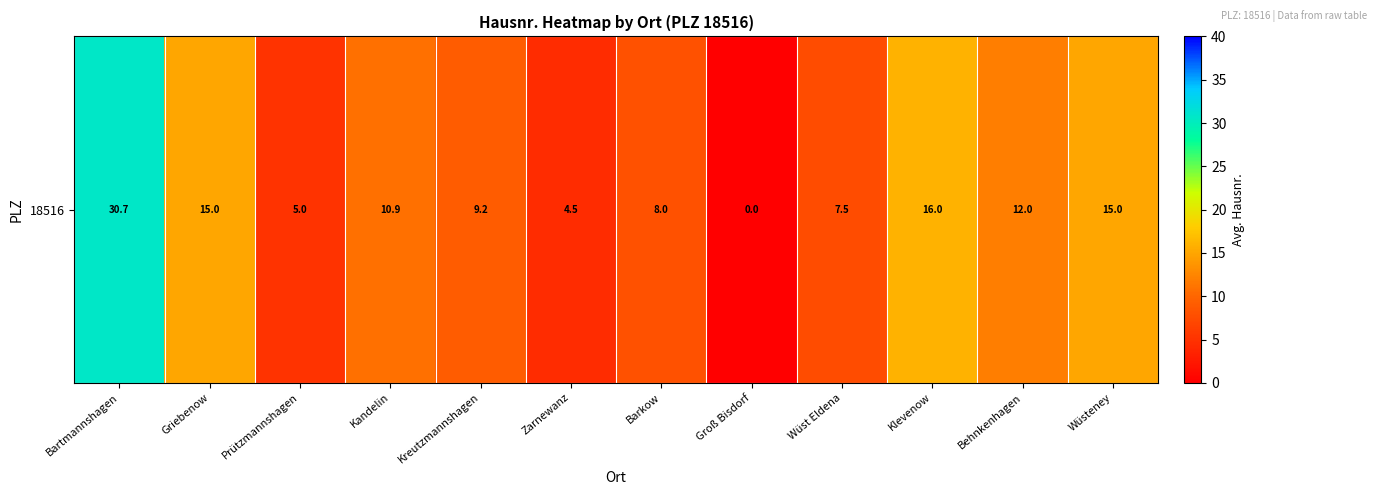

Rank the categories by value from highest to lowest.

Bartmannshagen, Klevenow, Griebenow, Wüsteney, Behnkenhagen, Kandelin, Kreutzmannshagen, Barkow, Wüst Eldena, Prützmannshagen, Zarnewanz, Groß Bisdorf